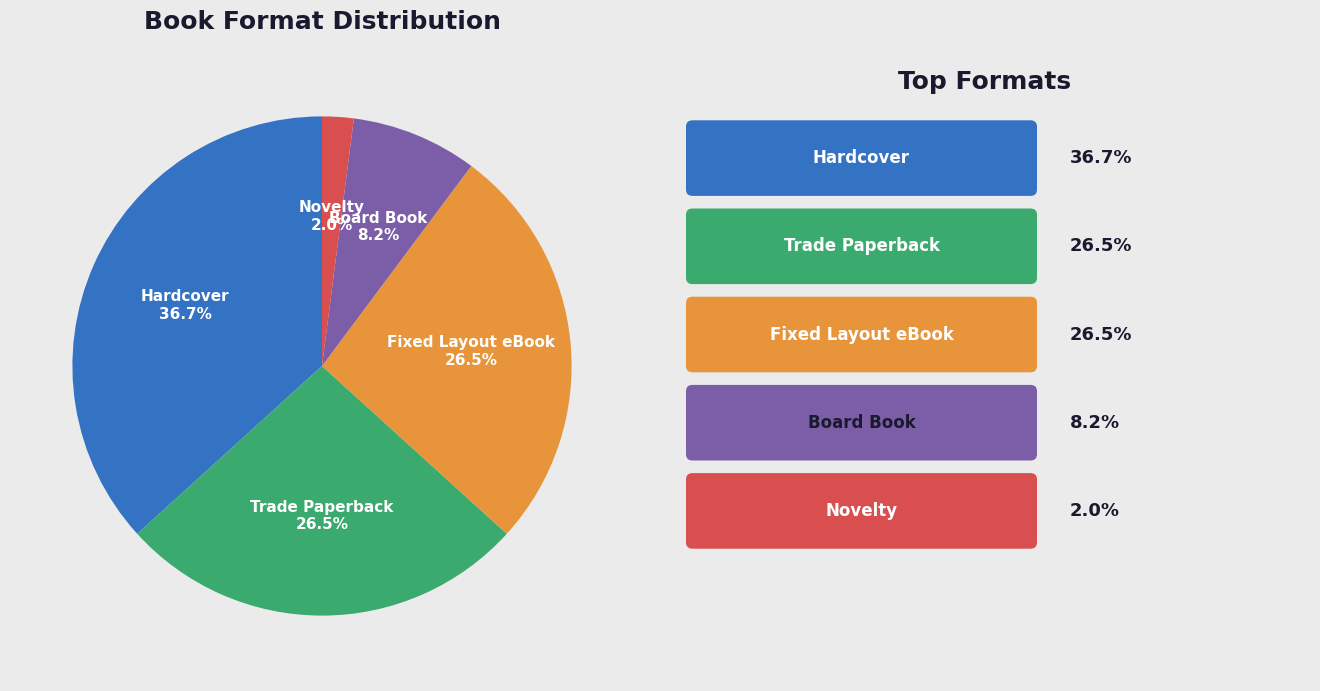

Which has a higher value, Board Book or Trade Paperback?

Trade Paperback